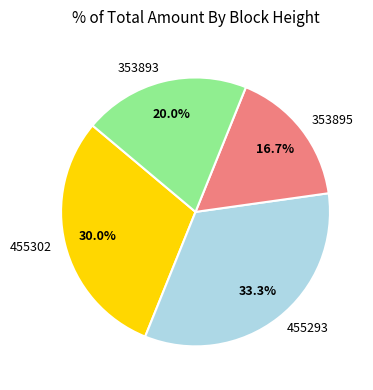

Which has a higher value, 353895 or 455302?

455302